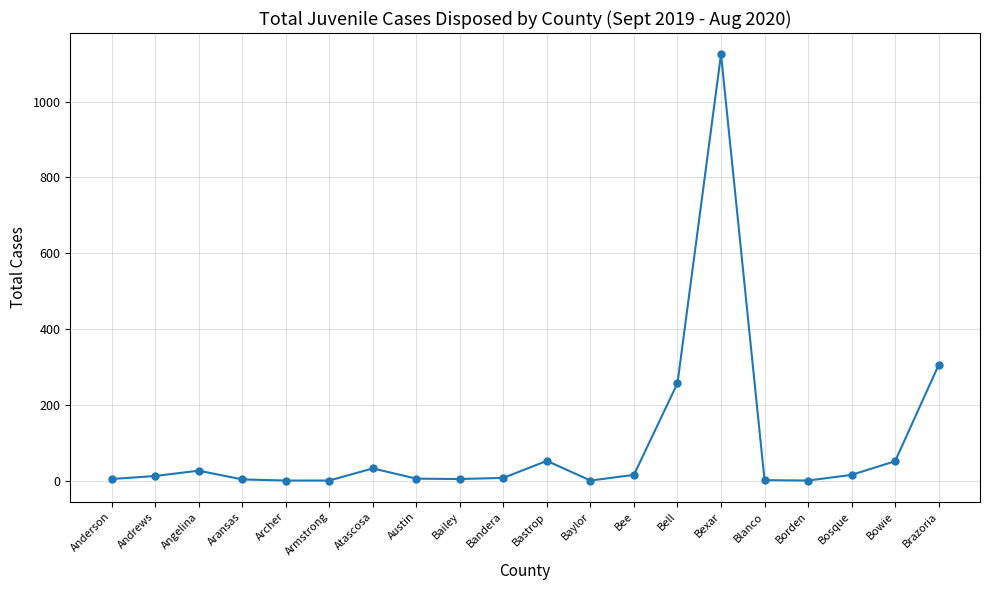

How many data points does each series have?

20